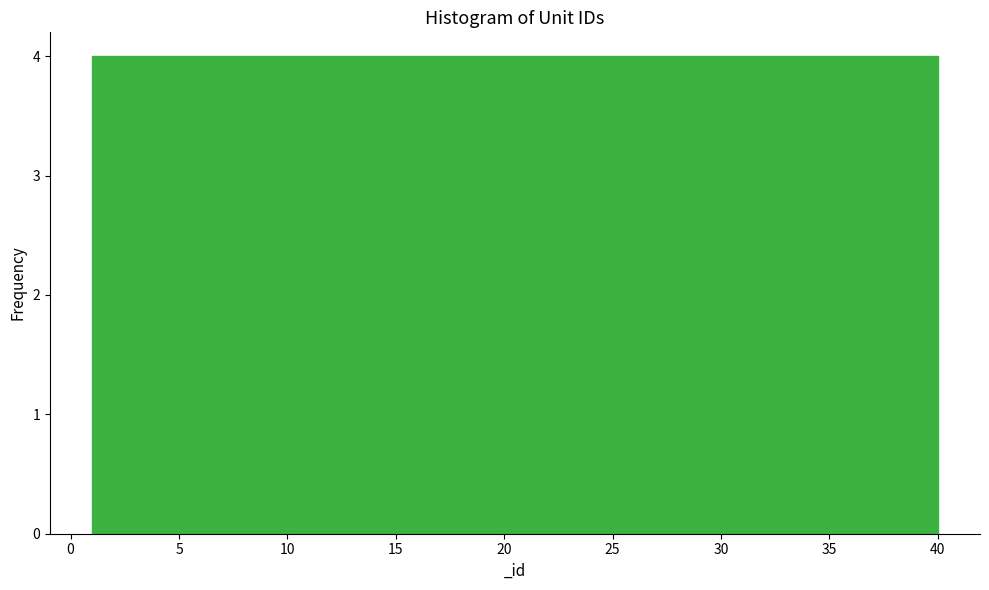

How tall is the bar that spans 1.0 to 4.9 on the x-axis? Neither the bar edges nor the heights are printed on the chart, so give them approximately, as read against the axes.

4